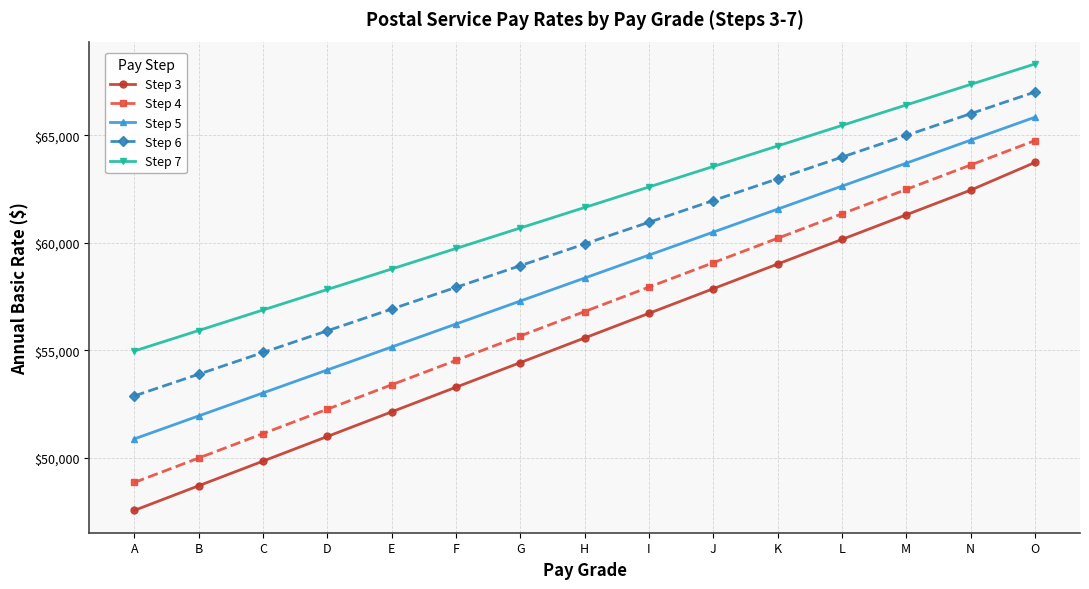

What is the approximate value of Step 5 at H, to the nearest 100?

58400